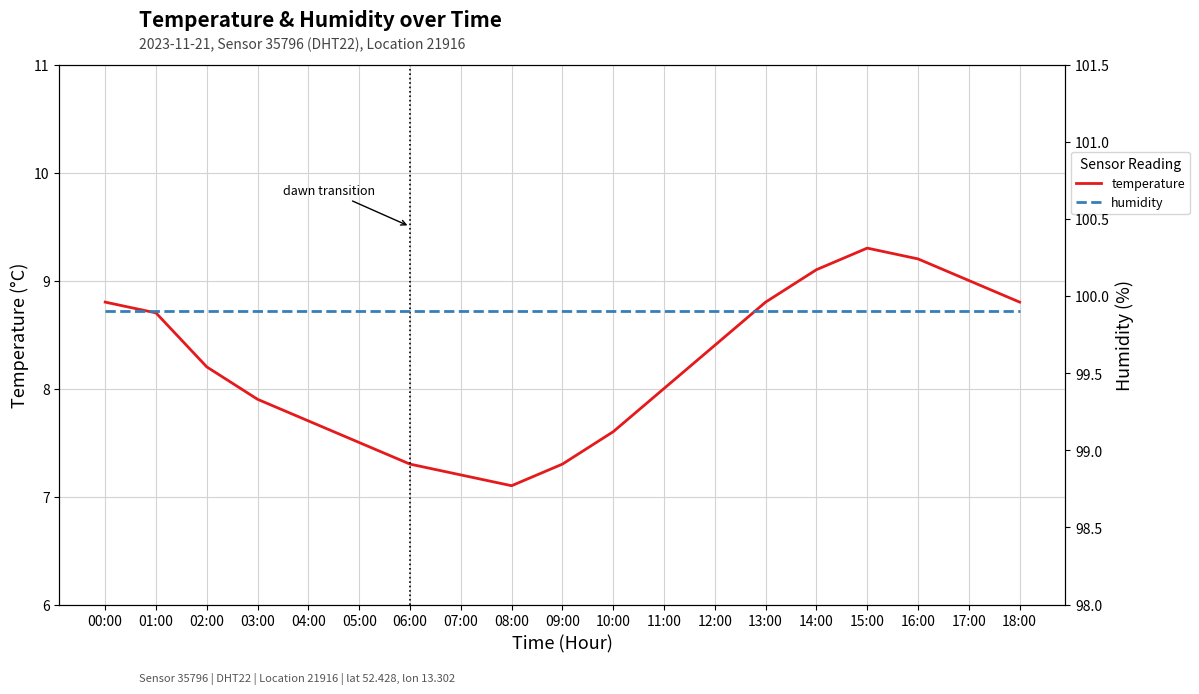

What is the label of the 13th point from the right?

06:00